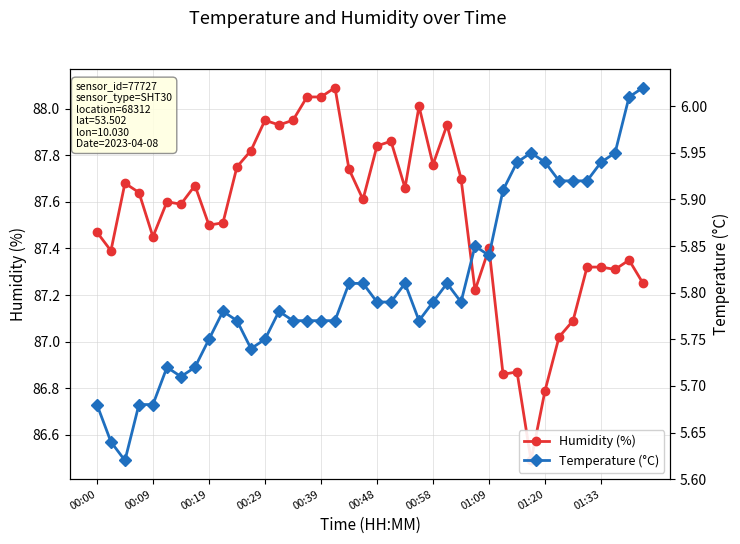

What are all the series names shown in the legend?

Humidity (%), Temperature (°C)